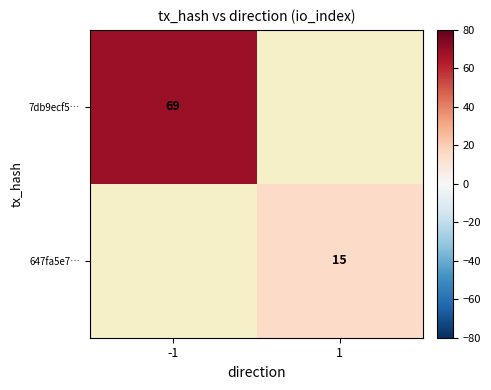

Is the value of 7db9ecf5… at -1 greater than the value of 647fa5e7… at 1?

Yes